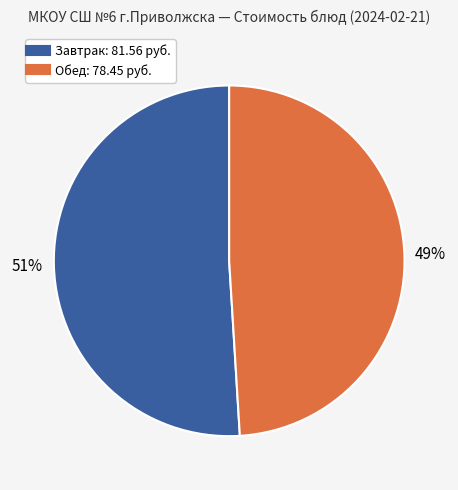

Is there any slice that represents more than half of the pie?

Yes